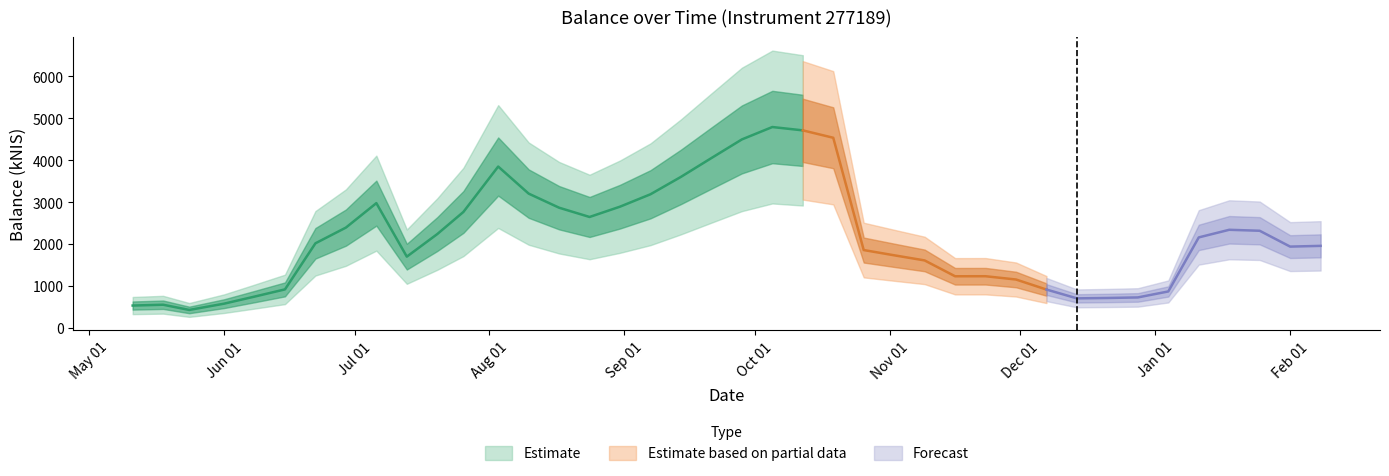

List the labels in order of value, largest first.

2023-10-05, 2023-10-12, 2023-10-19, 2023-09-28, 2023-09-21, 2023-08-03, 2023-09-14, 2023-08-10, 2023-09-07, 2023-07-06, 2023-08-31, 2023-08-17, 2023-07-26, 2023-08-24, 2023-06-29, 2024-01-18, 2024-01-25, 2023-07-20, 2024-01-11, 2023-06-22, 2024-02-08, 2024-02-01, 2023-10-26, 2023-11-02, 2023-07-13, 2023-11-09, 2023-11-23, 2023-11-16, 2023-11-30, 2023-06-15, 2023-12-07, 2024-01-04, 2023-06-08, 2023-12-28, 2023-12-21, 2023-12-14, 2023-06-01, 2023-05-18, 2023-05-11, 2023-05-24